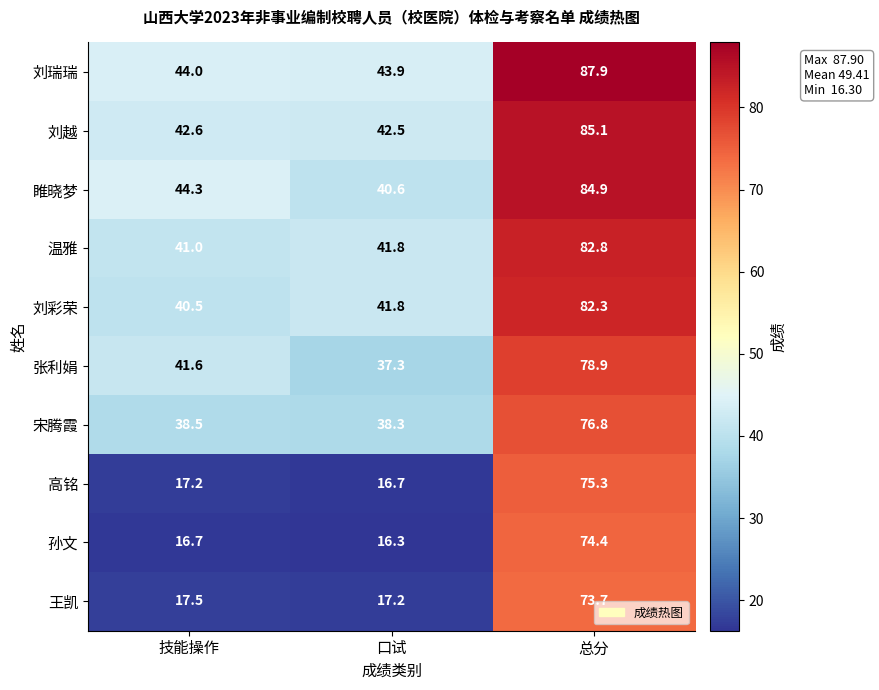

Which series has the largest range (max minus min)?

高铭